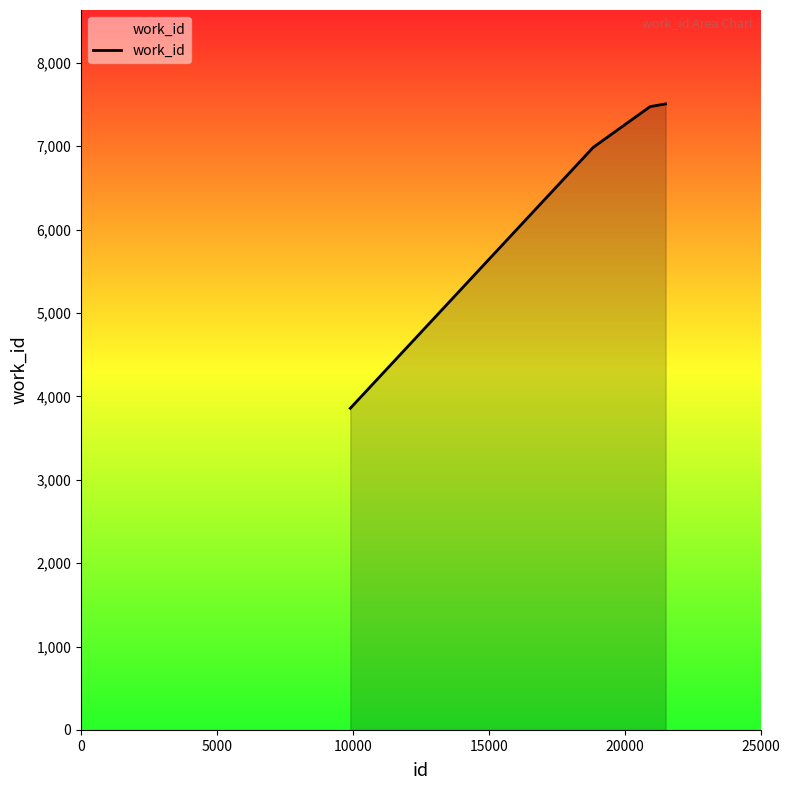

What is the average value?

6456